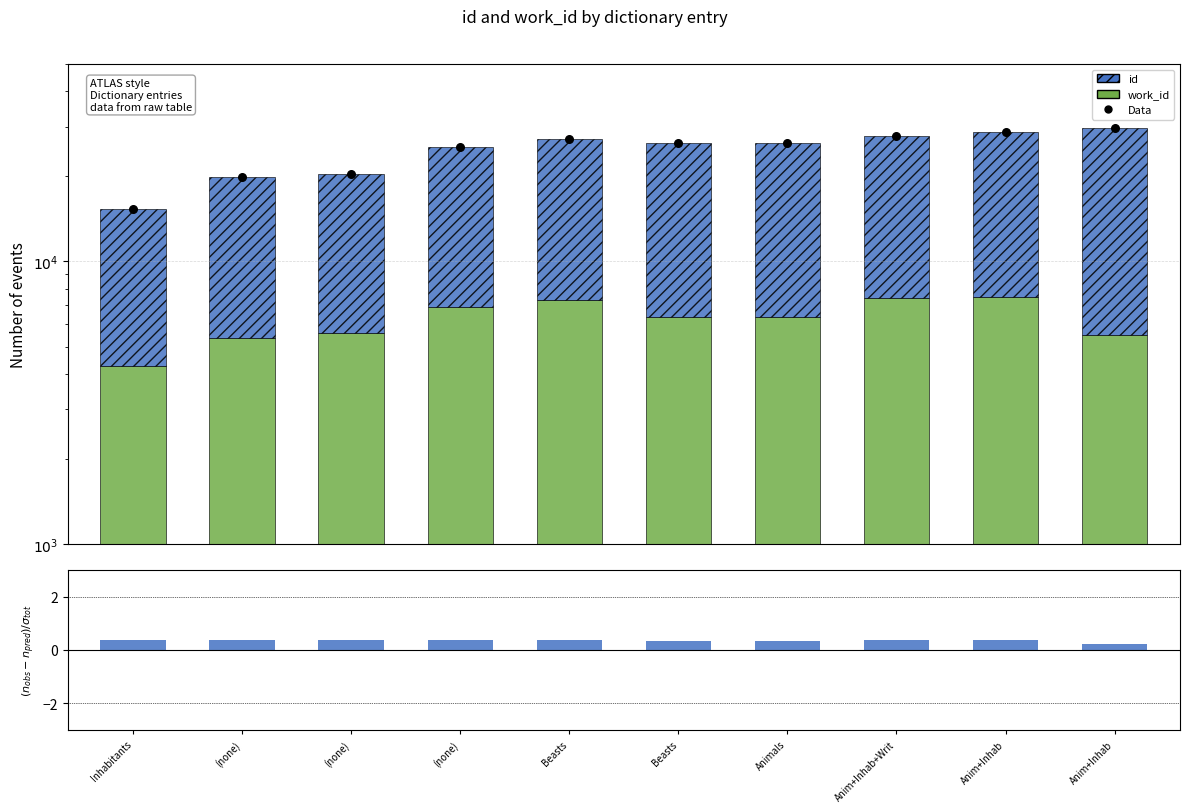

Which series reaches the minimum Y coordinate?

ratio